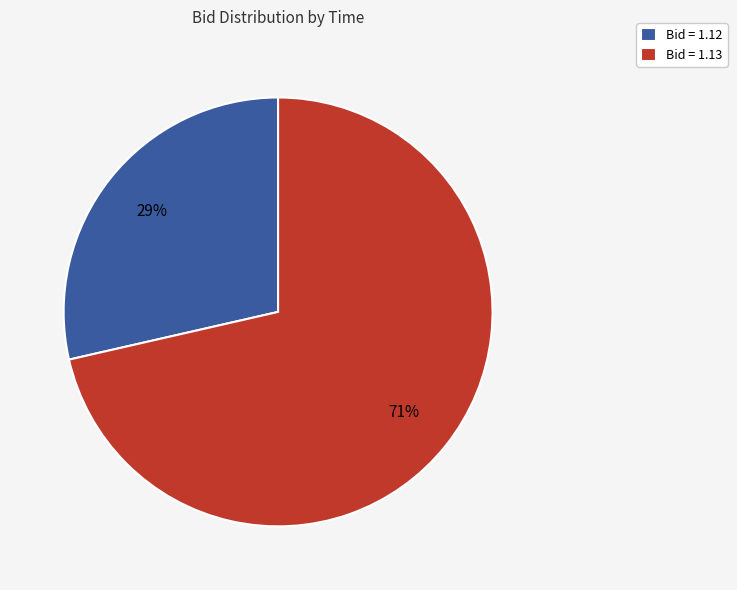

Rank the categories by value from highest to lowest.

Bid = 1.13, Bid = 1.12